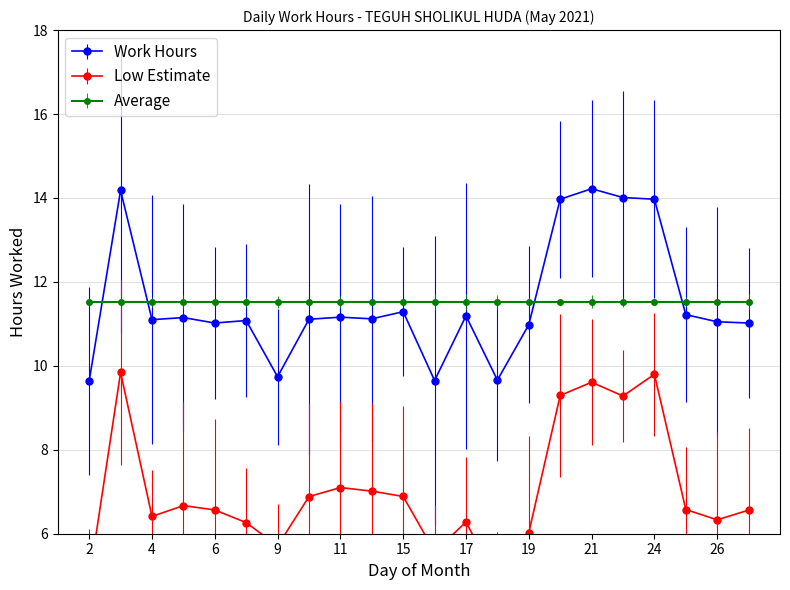

At which category does the data reach its first local peak?

3